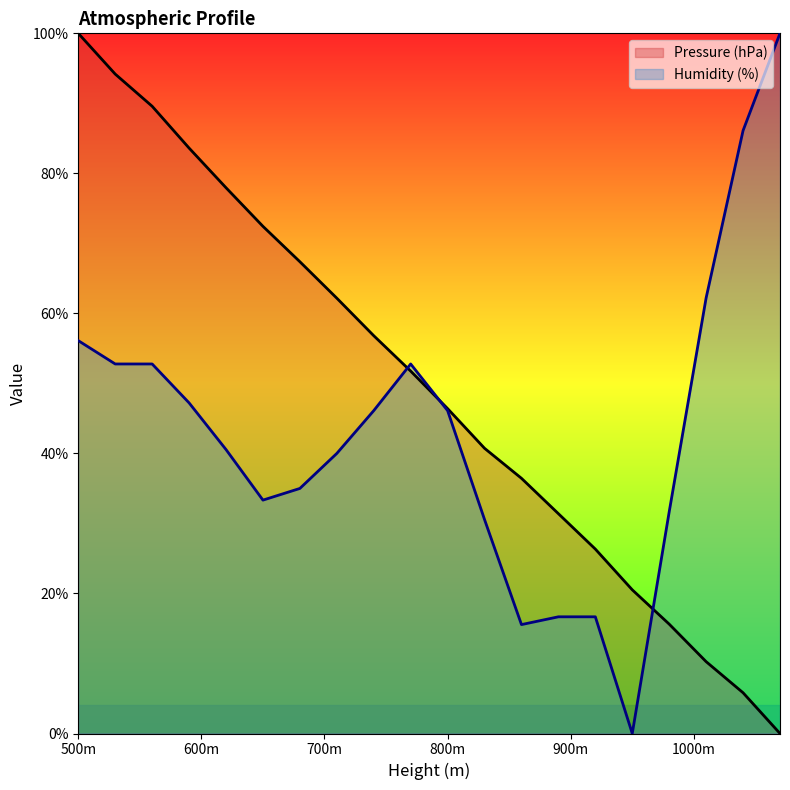

True or false: Pressure (hPa) and Humidity (%) intersect in this chart.

True